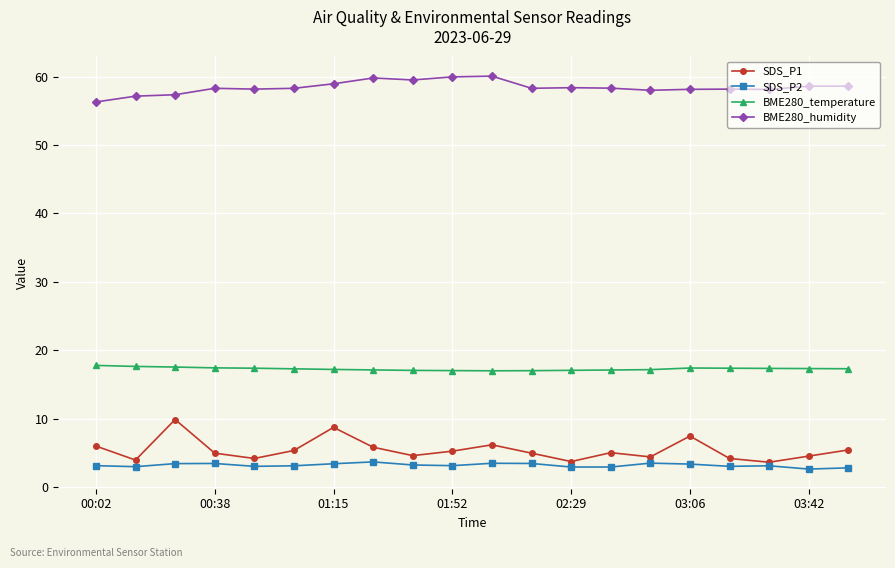

True or false: SDS_P2 has more than 2 interior local peaks.

True